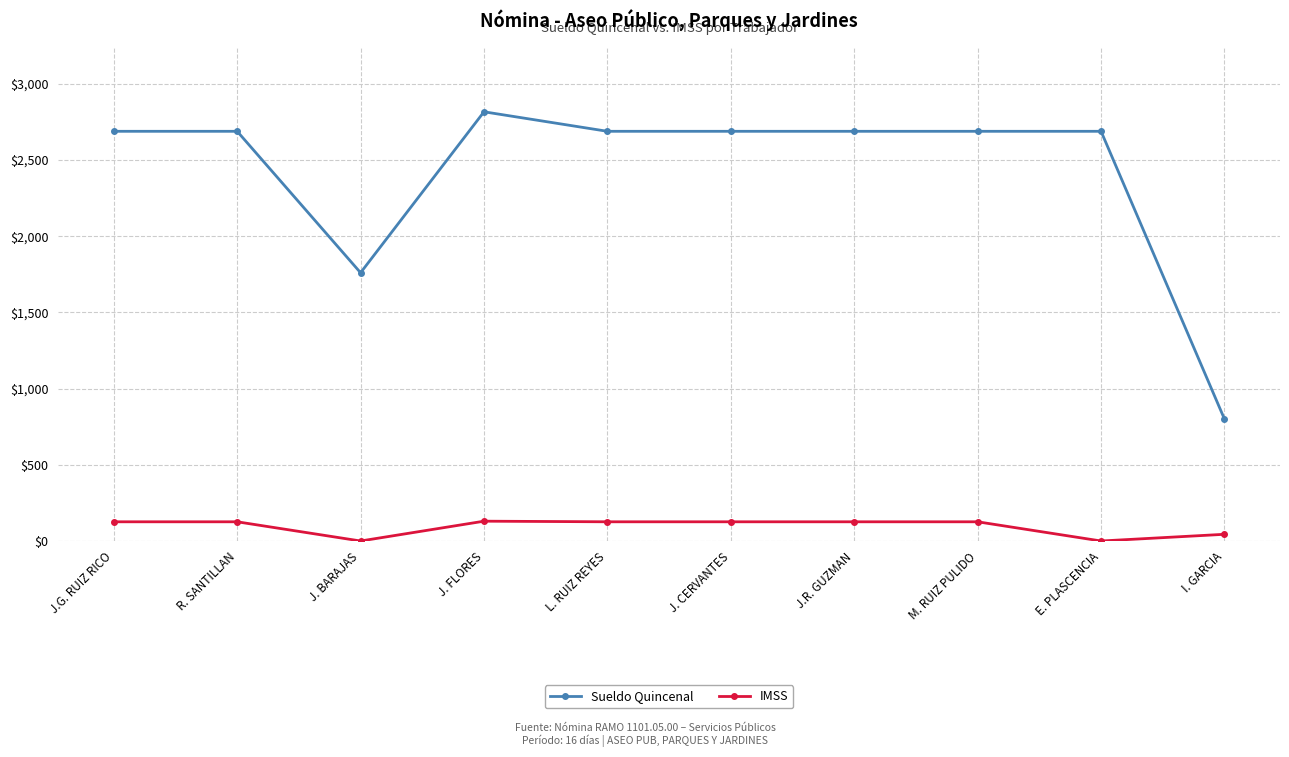

True or false: IMSS and Sueldo Quincenal cross at least once.

False